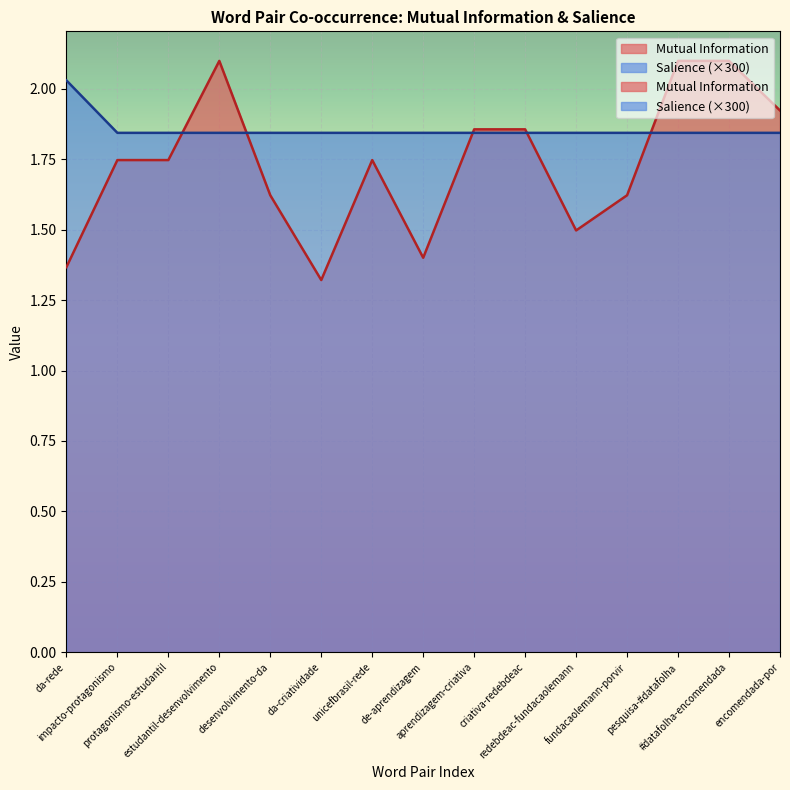

Which label corresponds to the smallest value in the chart?

da-criatividade